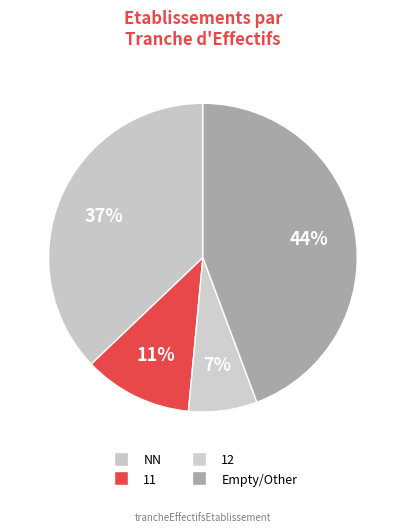

How many segments does this pie chart have?

4